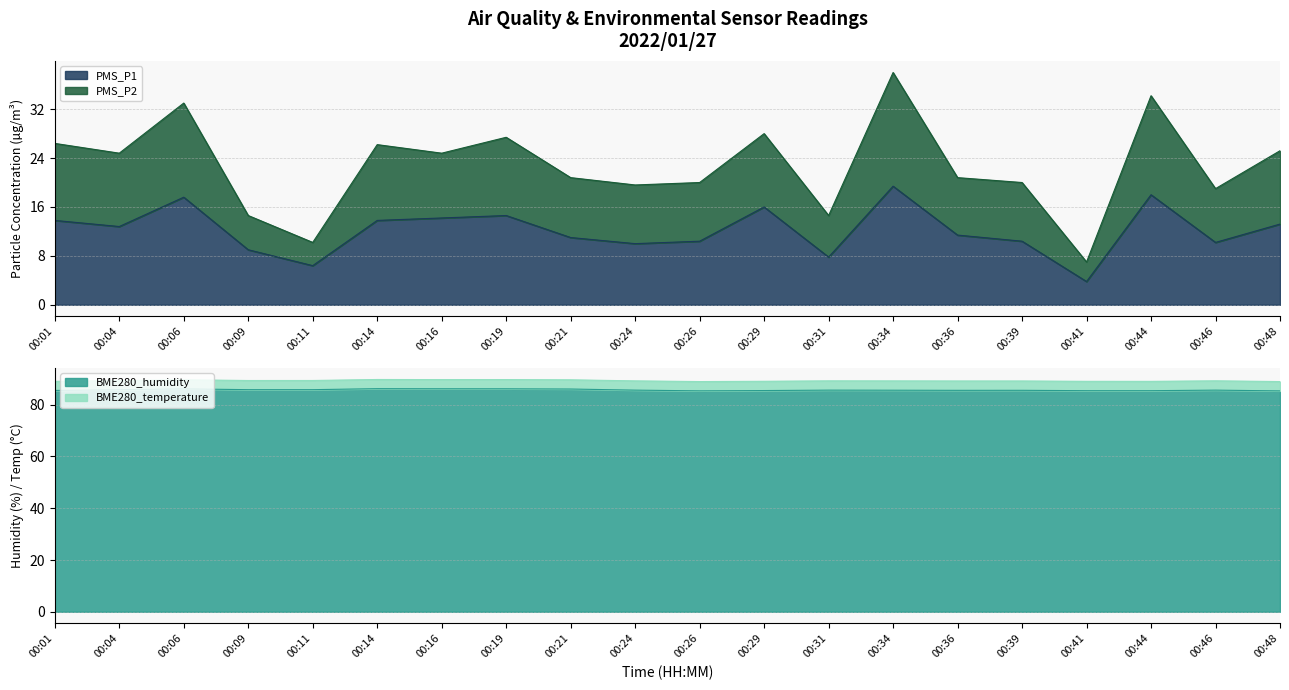

True or false: BME280_humidity and PMS_P2 intersect in this chart.

False